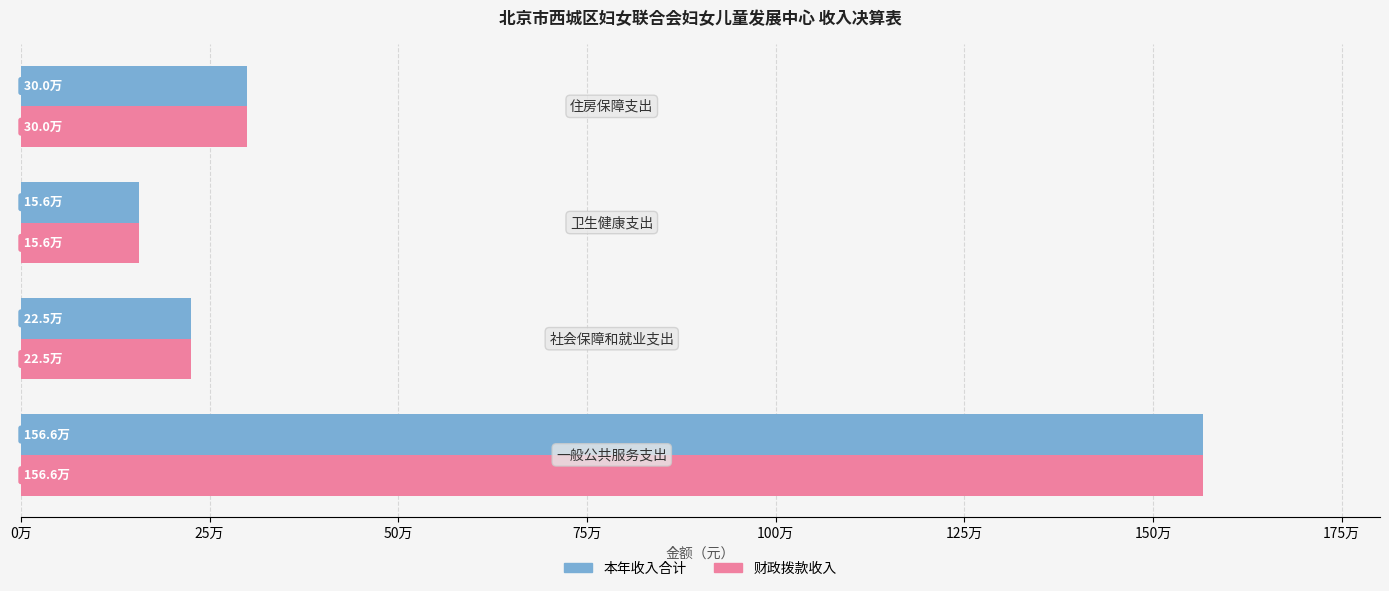

Reading left to right, transcribe all the data shown in this chart.

本年收入合计: 1565812.6	225000.0	156243.6	300138.6
财政拨款收入: 1565812.6	225000.0	156243.6	300138.6